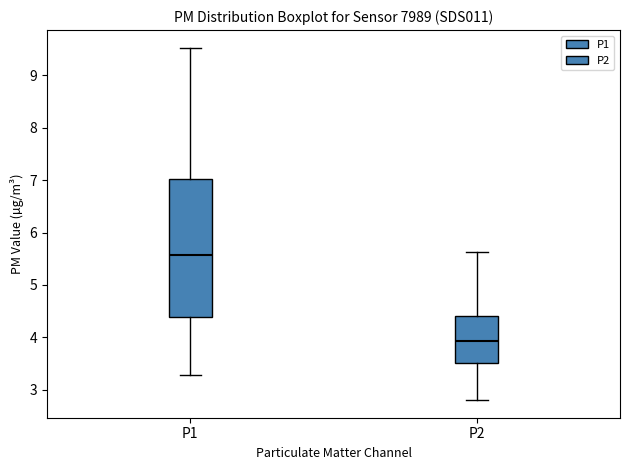

Reading left to right, transcribe this box plot: for each box, give where its median line is, the range the box spans, and where its two whiskers end, as read against the y-axis. The values are not printed on the chart, so give them approximately, as read against the axis.

P1: median 5.6, box 4.4 to 7.0, whiskers 3.3 to 9.5
P2: median 3.9, box 3.5 to 4.4, whiskers 2.8 to 5.6